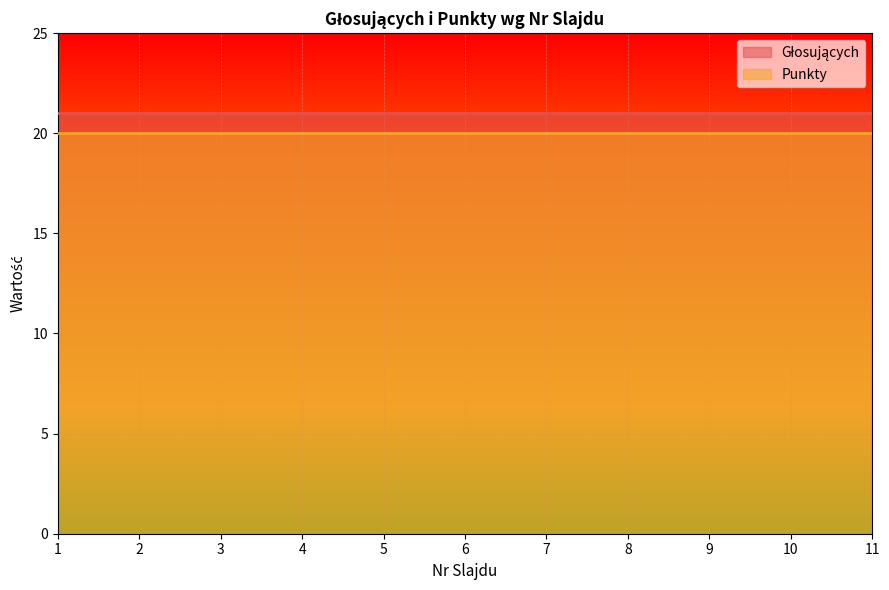

At which category is the sum across all series the highest?

1